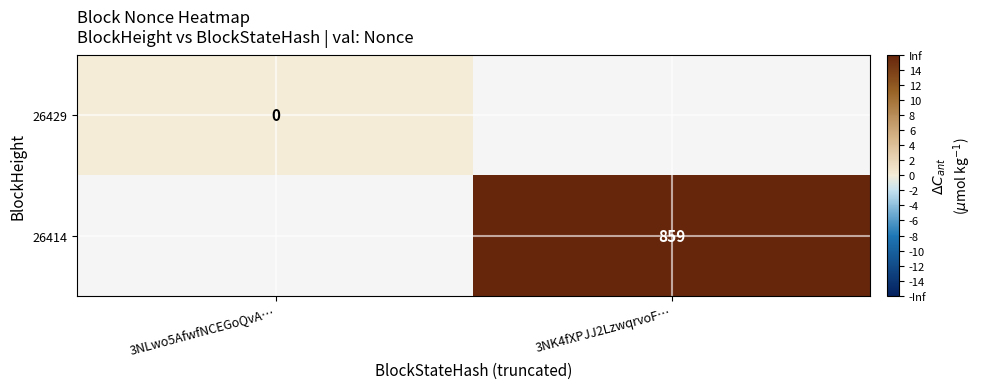

The 26414 series shows 859 at 3NK4fXPJJ2LzwqrvoF…. True or false?

True